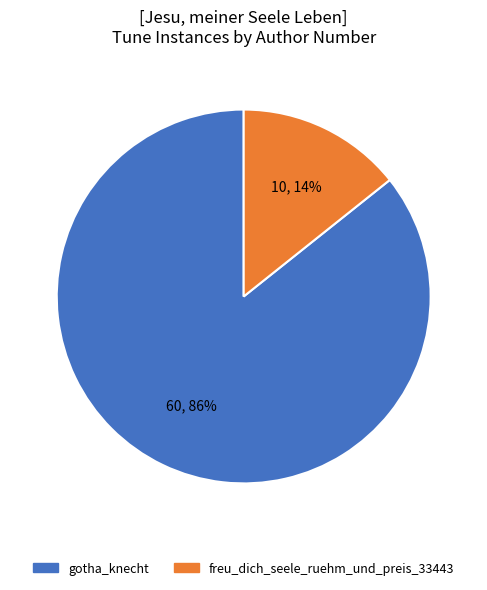

Which slice is the largest?

gotha_knecht